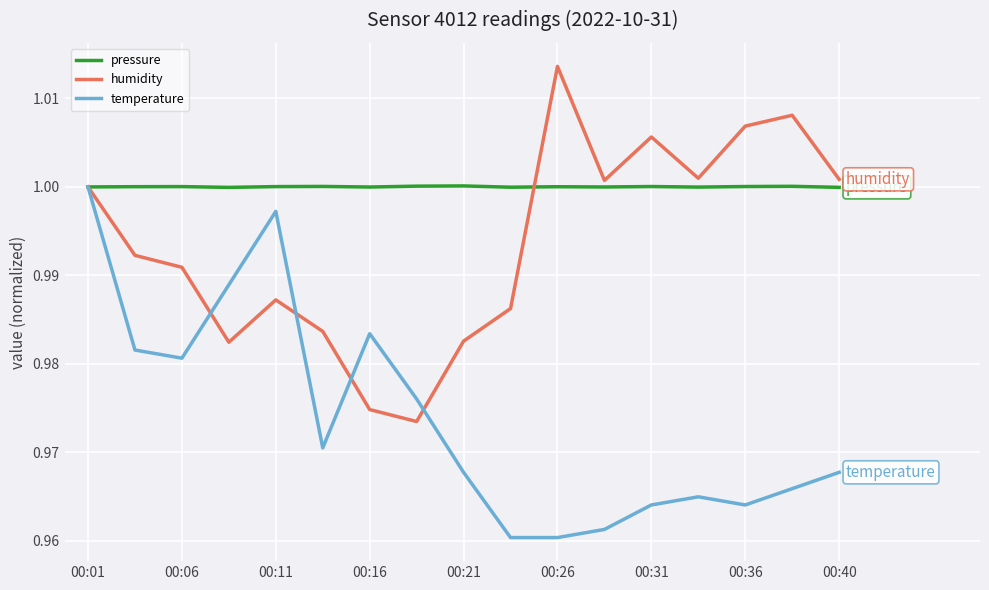

Which series has the largest total across all categories?

pressure